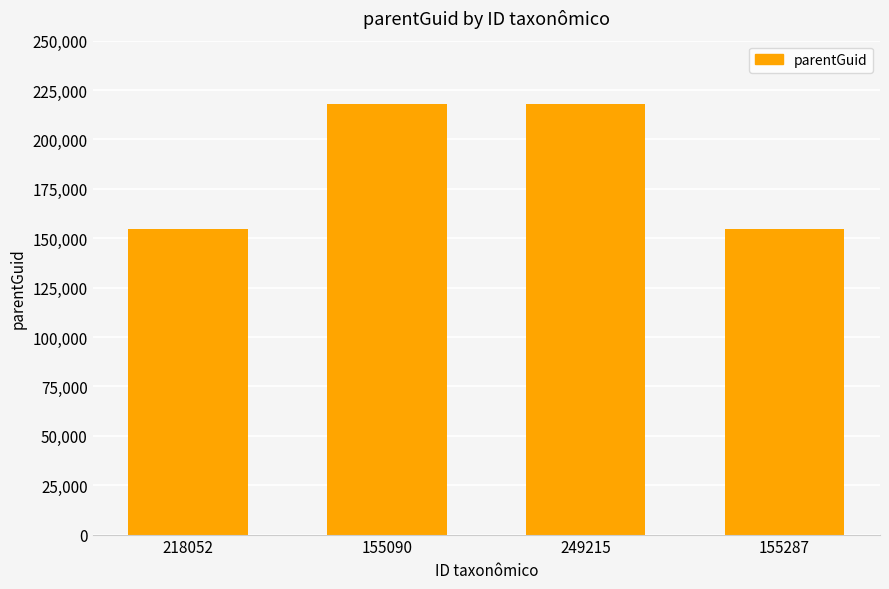

What is the sum of all values?

745258